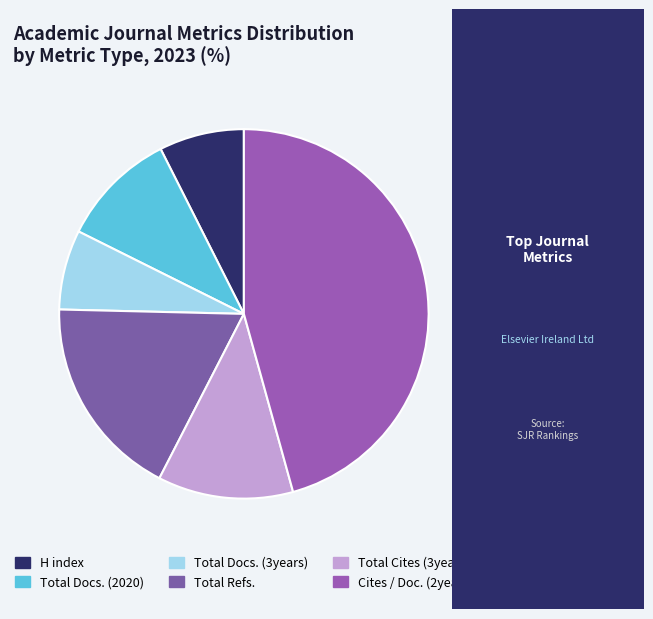

Is Total Docs. (2020) the majority of the pie?

No